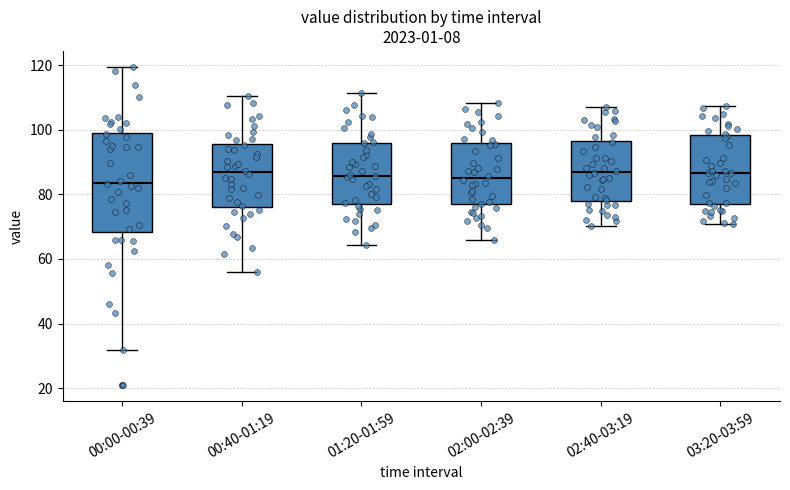

Where does the lower whisker of the box for 00:00-00:39 end on the y-axis? The values are not printed on the chart, so give them approximately, as read against the axis.

32